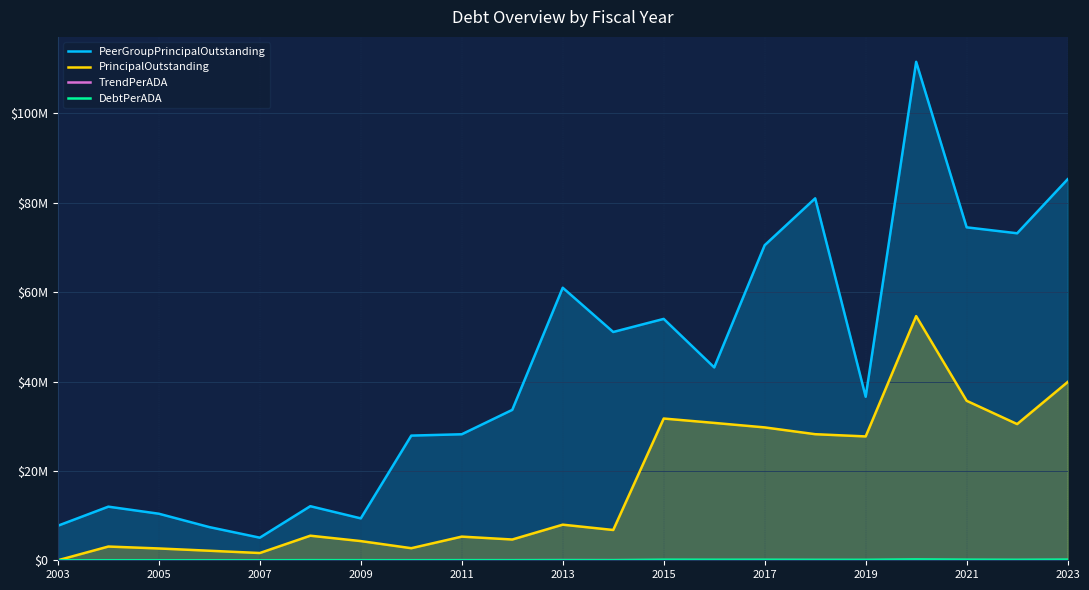

Reading left to right, what are all the values shown in this chart?

PeerGroupPrincipalOutstanding: 7730000.0	12000794.5	10420947.8	7427500.0	5060000.0	12105000.0	9379999.2	27904998.9	28205000.0	33663000.0	61001356.4	51098217.4	54026351.4	43170000.0	70520455.0	81011305.8	36602000.0	111566290.5	74518297.7	73190000.0	85279000.0
PrincipalOutstanding: 0.0	3075000.0	2645000.0	2135000.0	1625000.0	5500000.0	4295000.0	2705000.0	5295000.0	4650000.0	7970000.0	6780000.0	31725000.0	30745000.0	29740000.0	28220000.0	27720000.0	54645000.0	35695000.0	30485000.0	39890000.0
TrendPerADA: 3520.0	5935.1	5525.4	3989.0	2841.1	7116.4	5533.9	14594.7	14836.9	16413.0	29742.3	23733.5	24216.2	18851.5	31809.0	31326.9	15098.6	44393.1	31074.3	28159.9	36346.0
DebtPerADA: 0.0	13606.2	12535.5	10414.6	8248.7	29255.3	22967.9	12640.2	24859.2	20394.7	35110.1	28250.0	128441.3	121043.3	120404.9	98327.5	102477.7	196376.8	133675.6	105207.8	152806.0